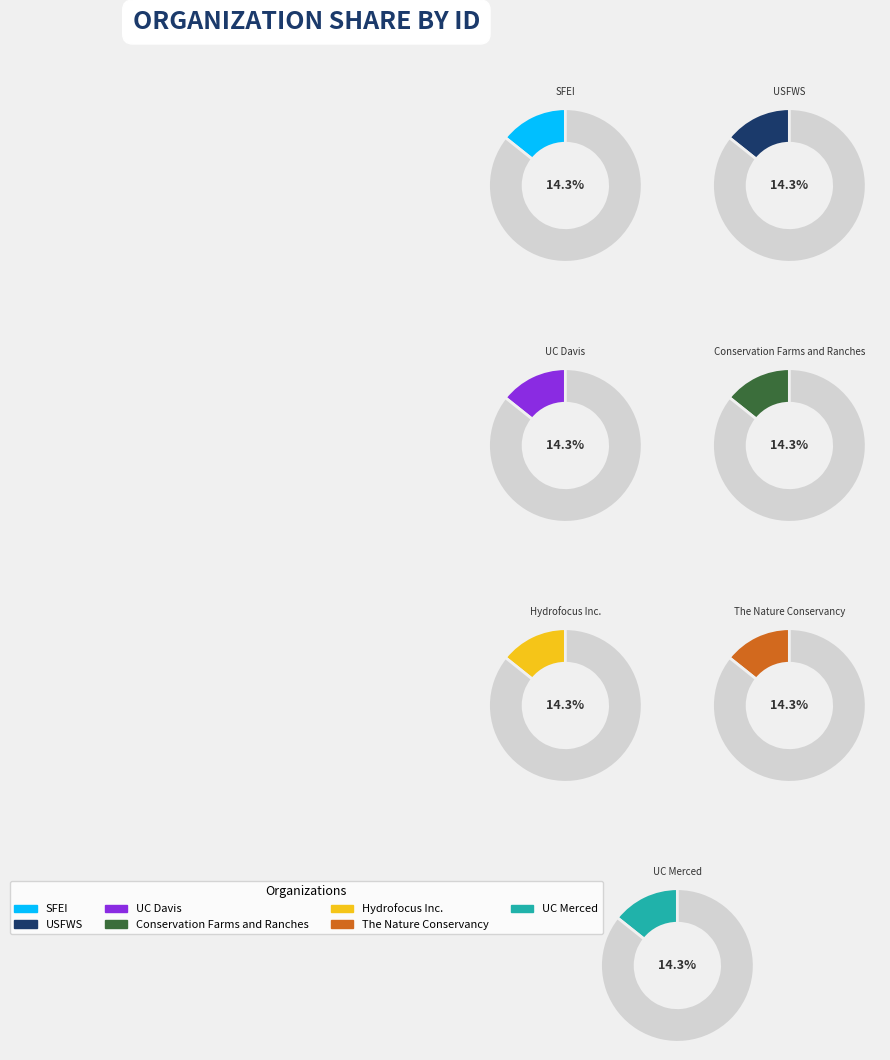

What percentage is the UC Merced slice, to the nearest percent?

14%